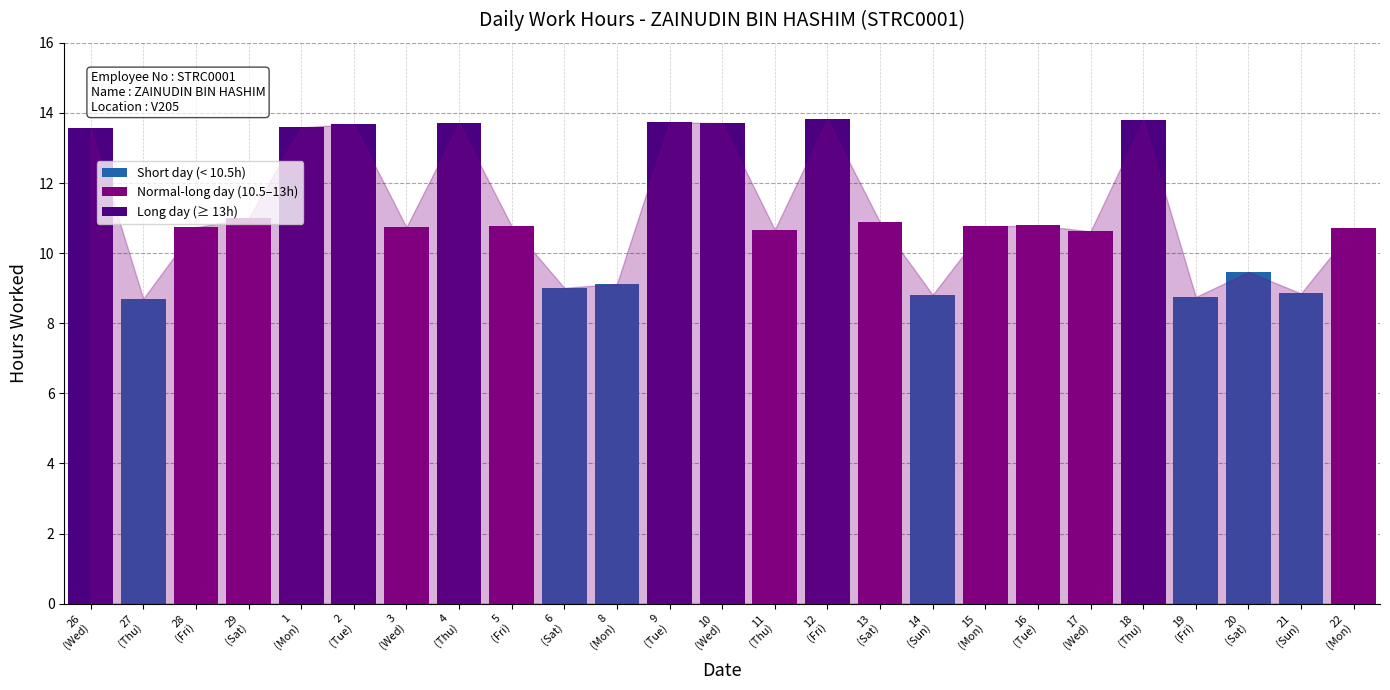

What is the greatest value displayed?

13.8